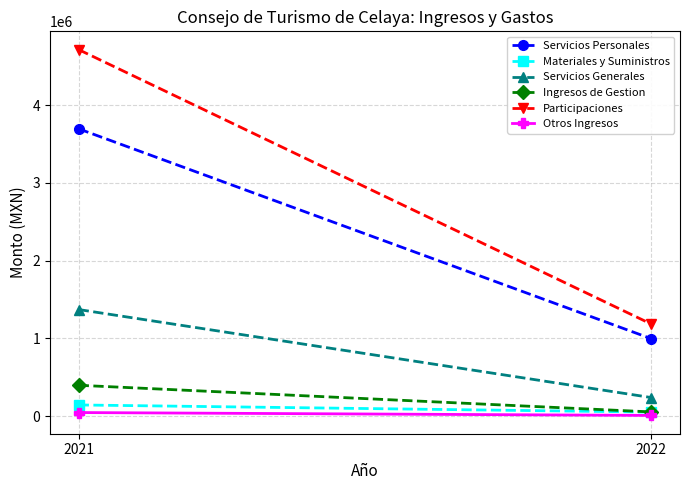

Reading left to right, transcribe all the data shown in this chart.

Servicios Personales: 3696888.8	996150.7
Materiales y Suministros: 143737.2	52138.0
Servicios Generales: 1371443.8	238878.1
Ingresos de Gestion: 397061.0	53997.1
Participaciones: 4715662.1	1183950.0
Otros Ingresos: 46100.0	9000.0